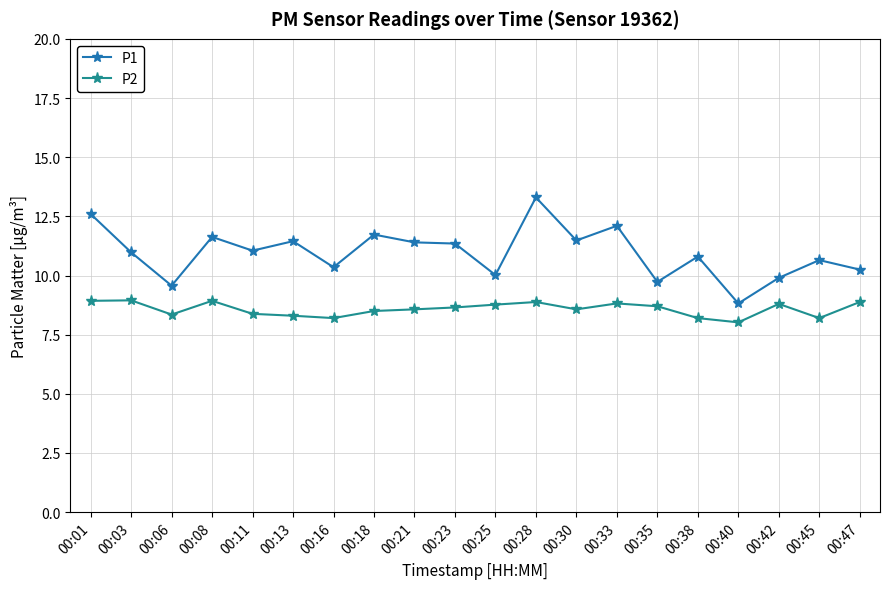

What is the total value across all series at 00:35?

18.4